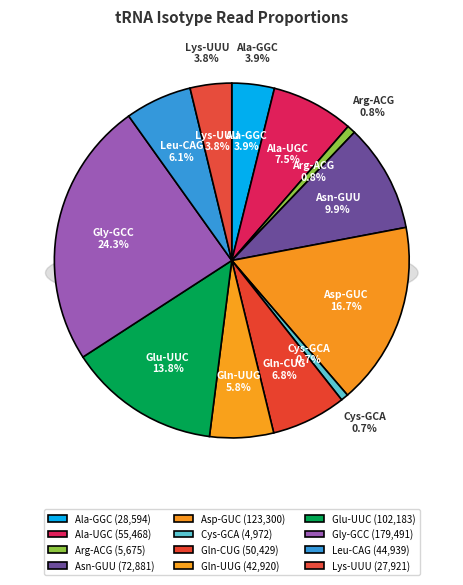

To the nearest percent, what is the difference between the Leu-CAG and Glu-UUC slice percentages?

8%